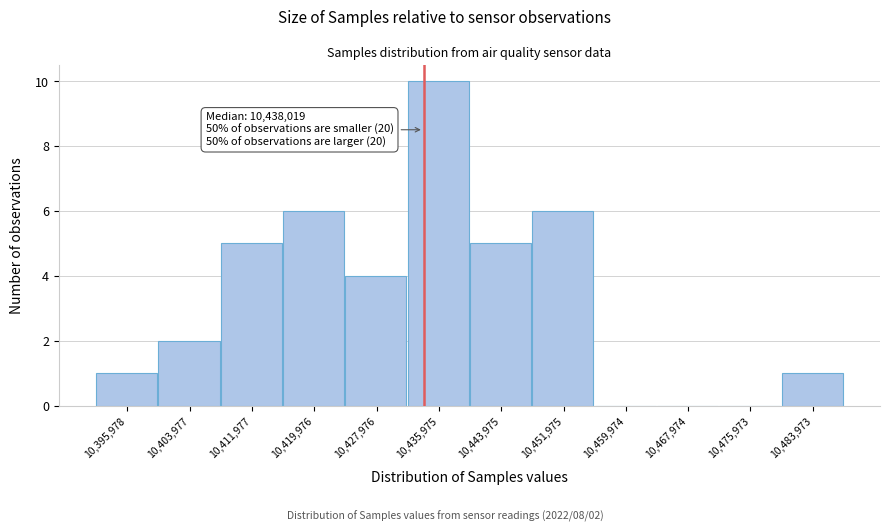

Reading left to right, transcribe all the data shown in this chart.

10,395,978=1	10,403,977=2	10,411,977=5	10,419,976=6	10,427,976=4	10,435,975=10	10,443,975=5	10,451,975=6	10,459,974=0	10,467,974=0	10,475,973=0	10,483,973=1